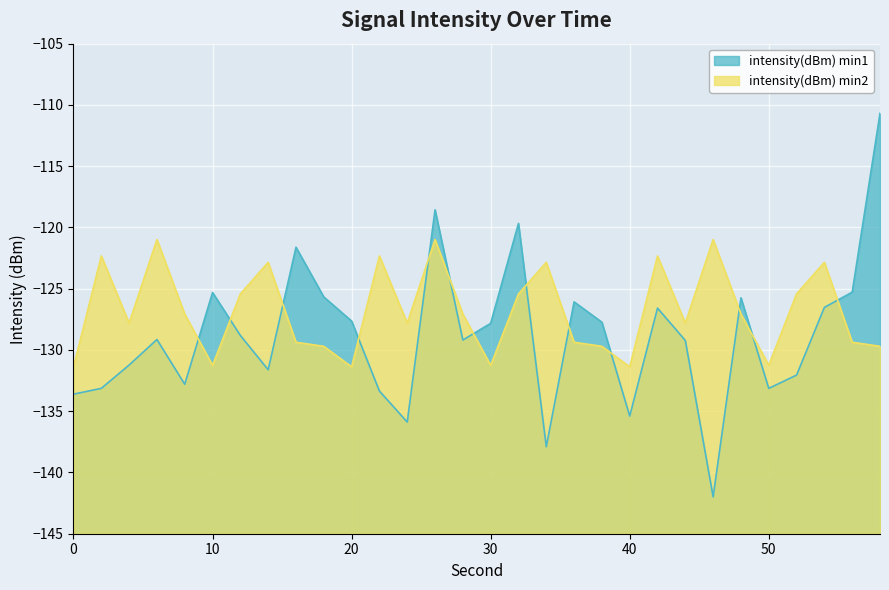

At 48, list the series in order from largest to smallest.

intensity(dBm) min1, intensity(dBm) min2